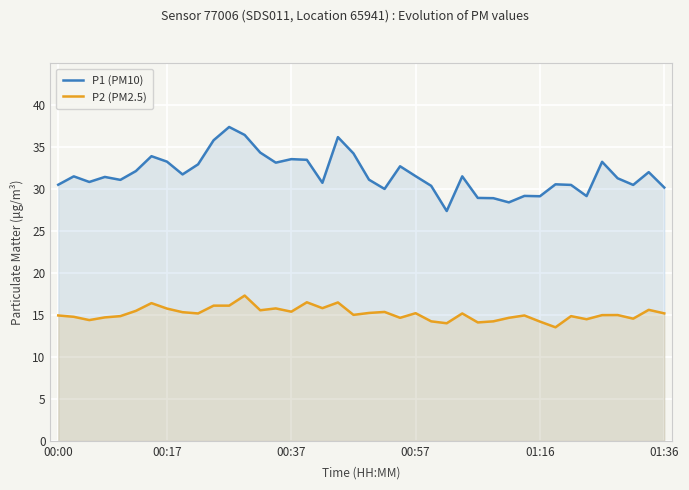

List the series in order of their peak value, highest first.

P1 (PM10), P2 (PM2.5)